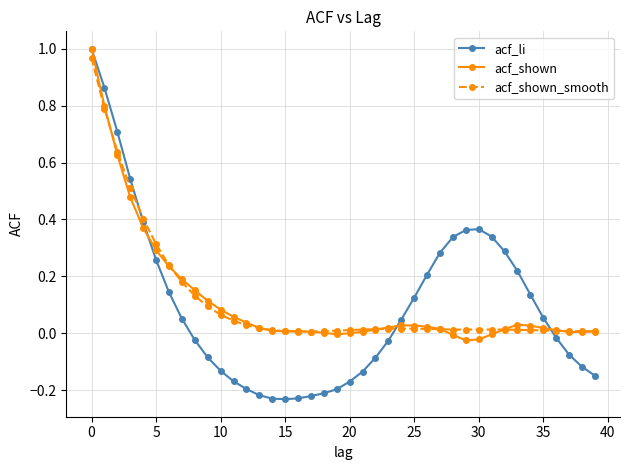

Which series has the widest spread of values?

acf_li